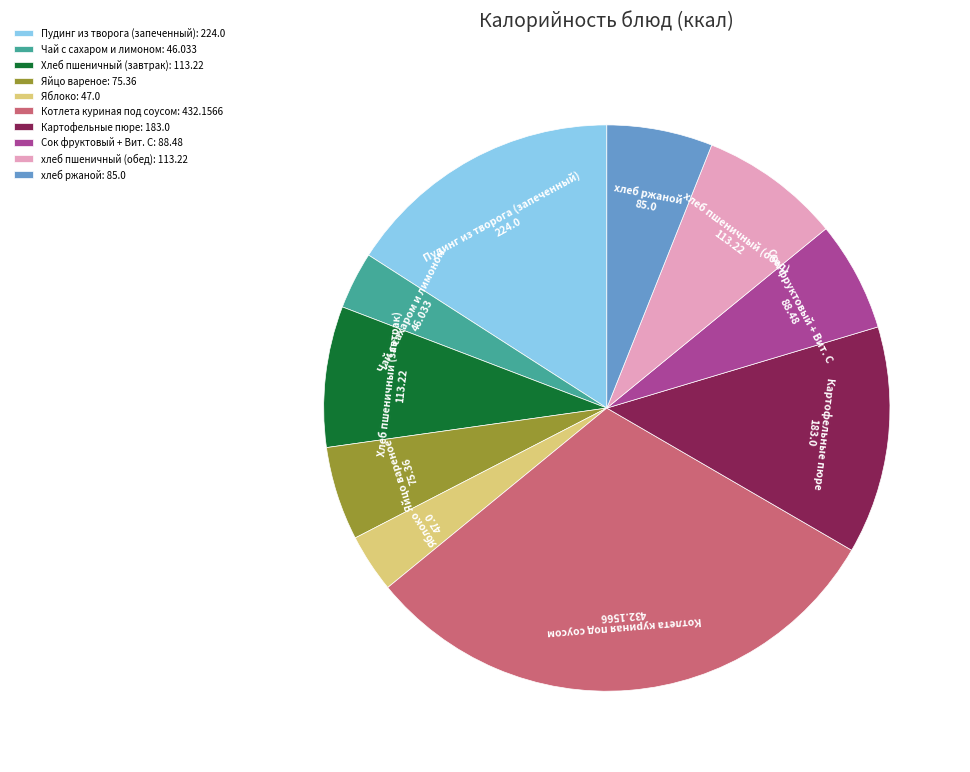

Does Яблоко: 47.0 represent more than half of the total?

No